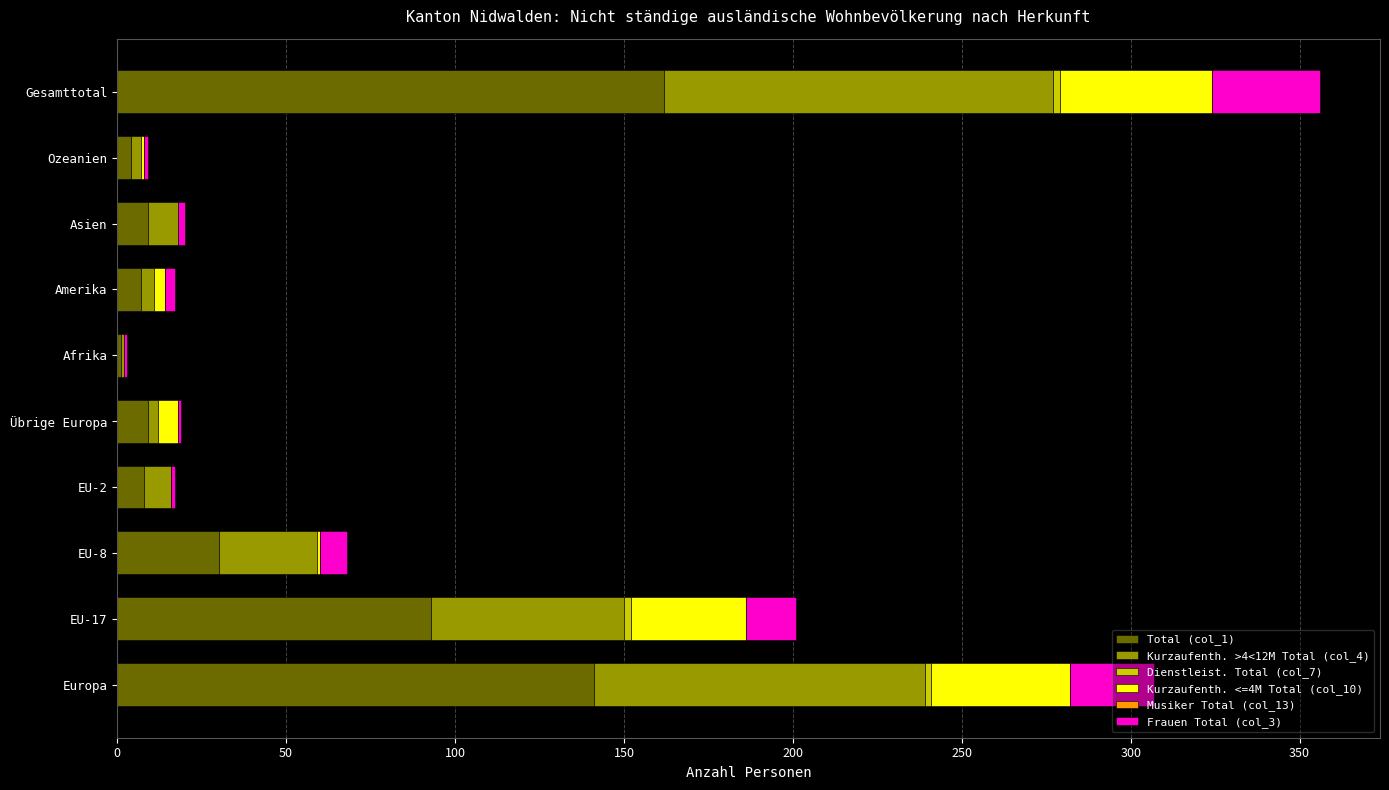

At which category is the sum across all series the highest?

Gesamttotal